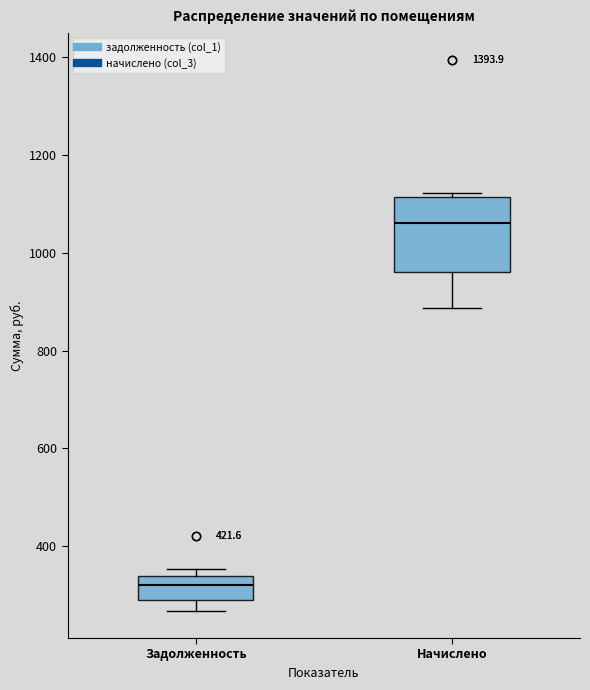

Reading left to right, transcribe this box plot: for each box, give where its median line is, the range the box spans, and where its two whiskers end, as read against the y-axis. The values are not printed on the chart, so give them approximately, as read against the axis.

Задолженность: median 320, box 300 to 340, whiskers 260 to 360
Начислено: median 1060, box 960 to 1120, whiskers 880 to 1120 (just above the box's upper edge)